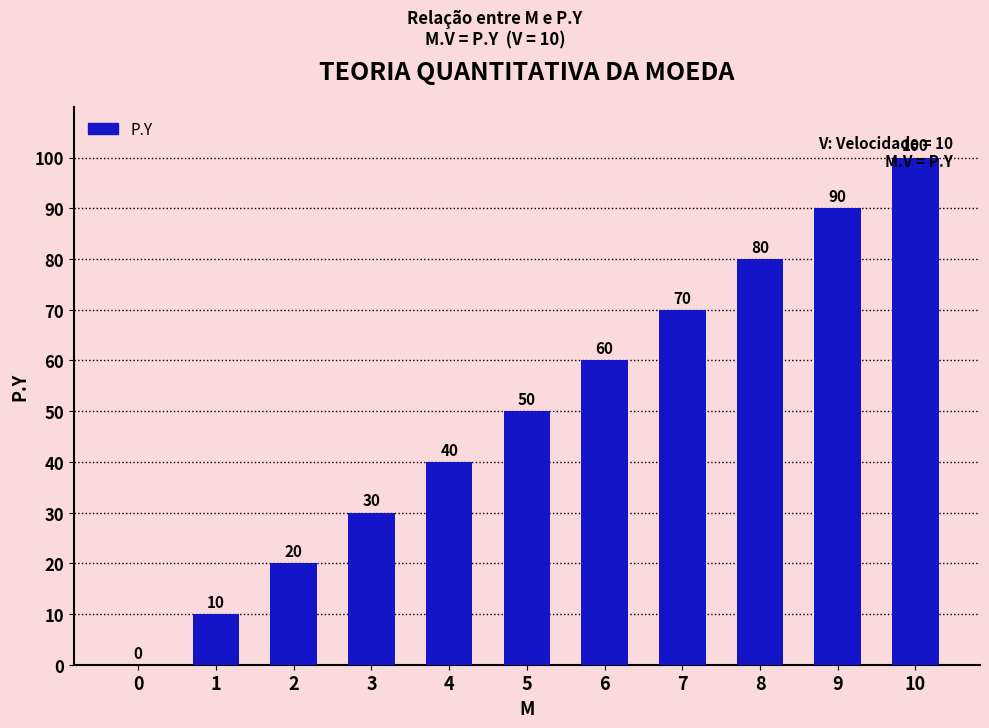

What is the sum of the values at 9 and 5?

140